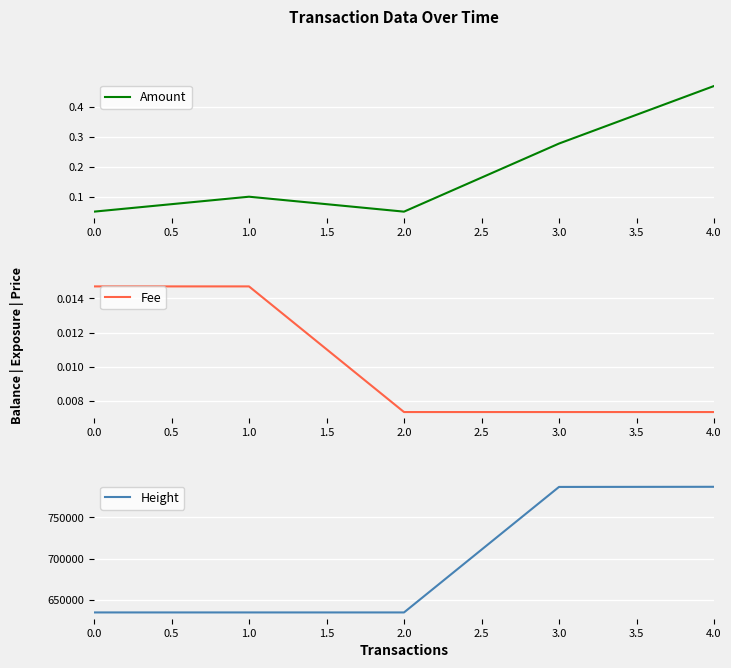

Does the chart display data point markers on the line(s)?

No